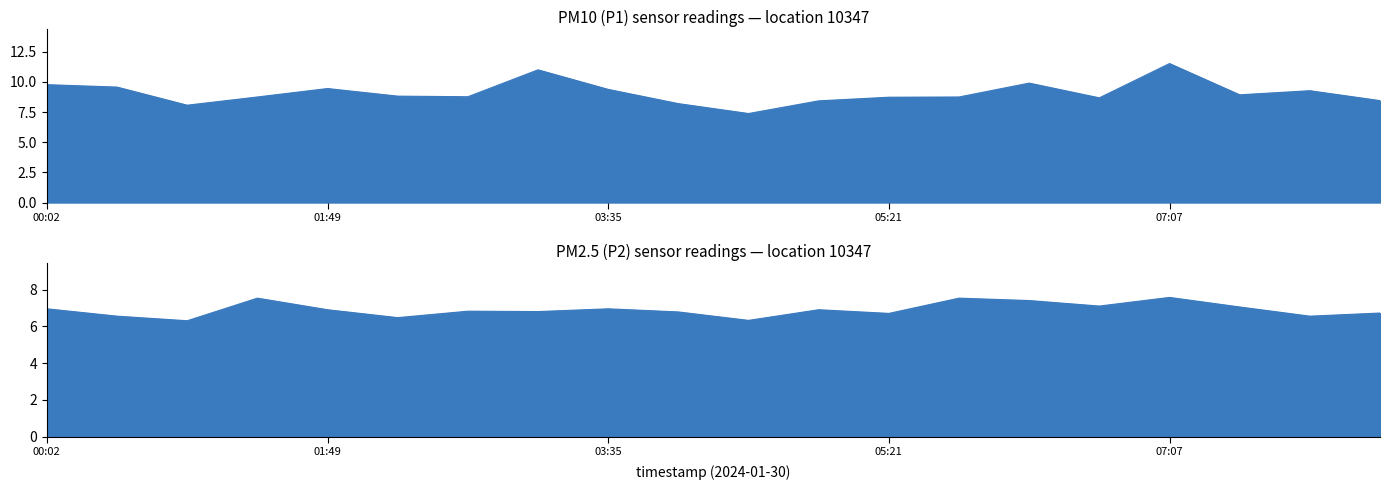

What is the sum of the P2 values at 04:01 and 02:15?

13.2